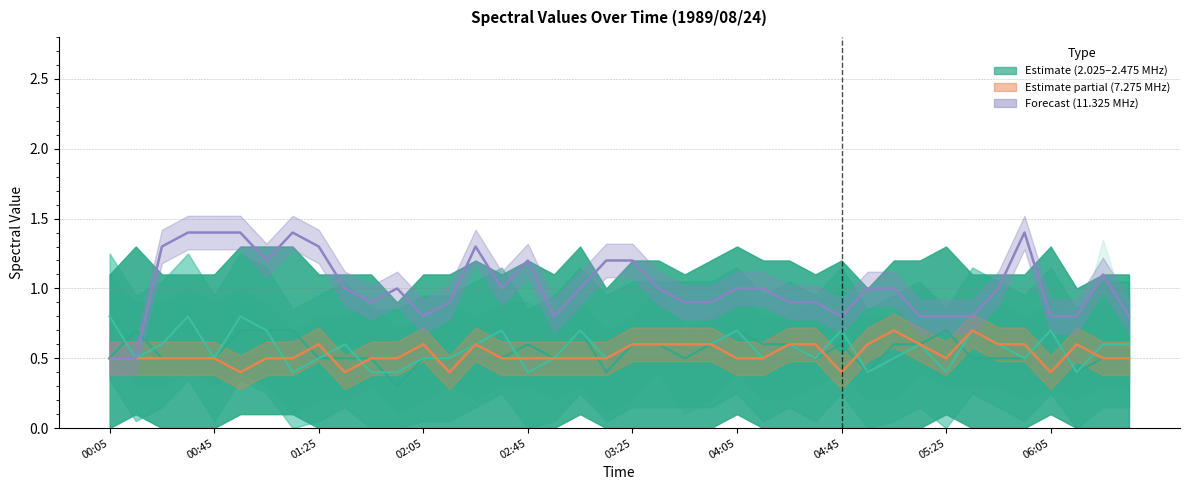

Is this an area chart (filled region under the line)?

No